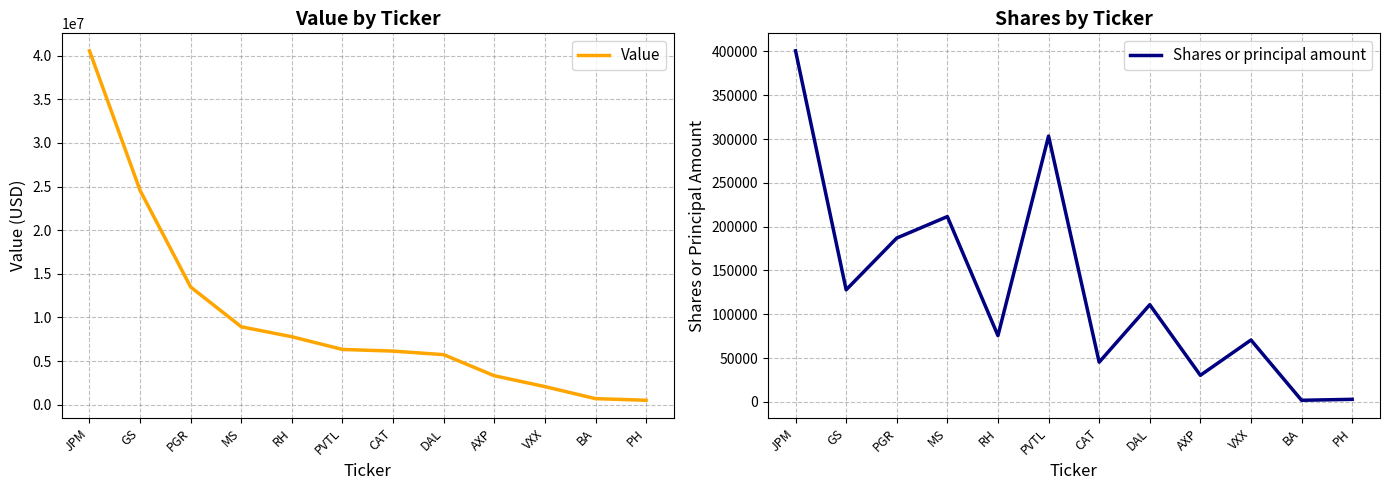

True or false: Shares or principal amount has a value of 30300 at AXP.

True